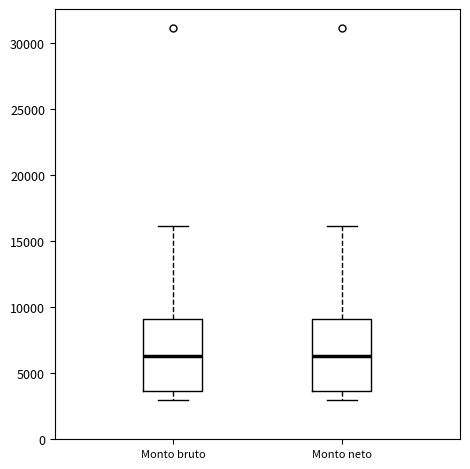

Reading left to right, read every box against the y-axis: the position of its median line, the range the box covers, and the ends of its whiskers. The values are not printed on the chart, so give them approximately, as read against the axis.

Monto bruto: median 6500, box 3500 to 9000, whiskers 3000 to 16000
Monto neto: median 6500, box 3500 to 9000, whiskers 3000 to 16000